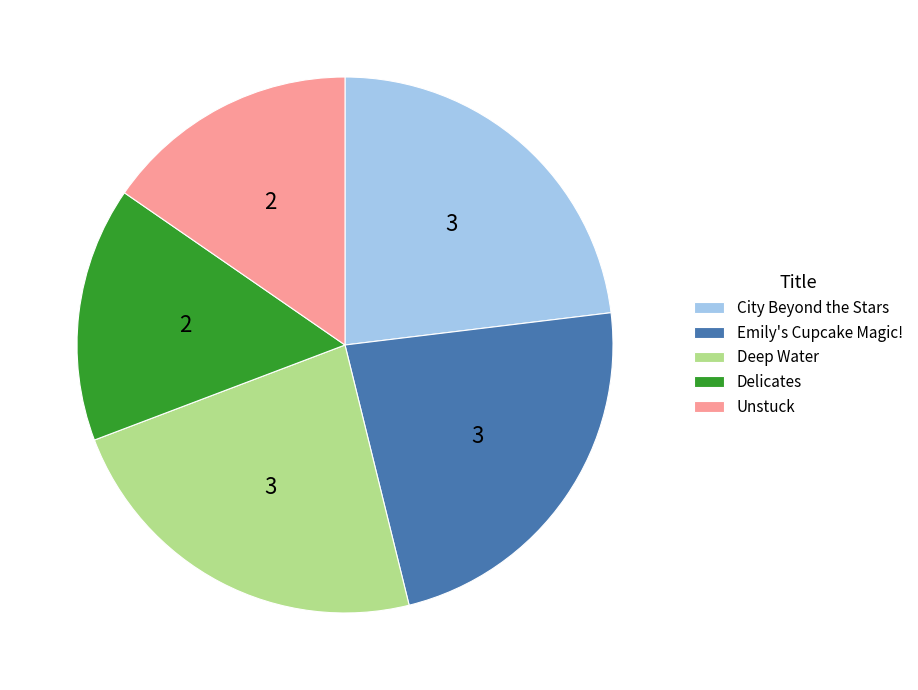

The Unstuck slice represents 15% of the pie. True or false?

True